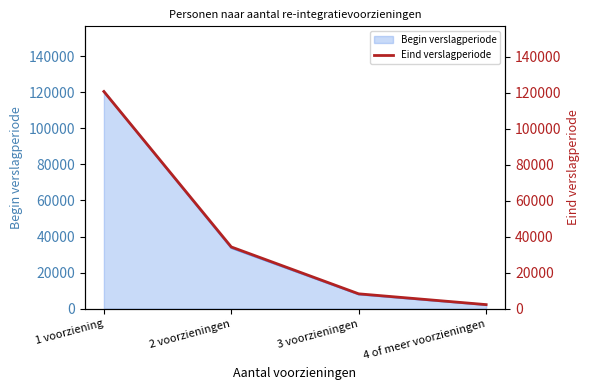

What is the minimum value shown in the chart?

2290